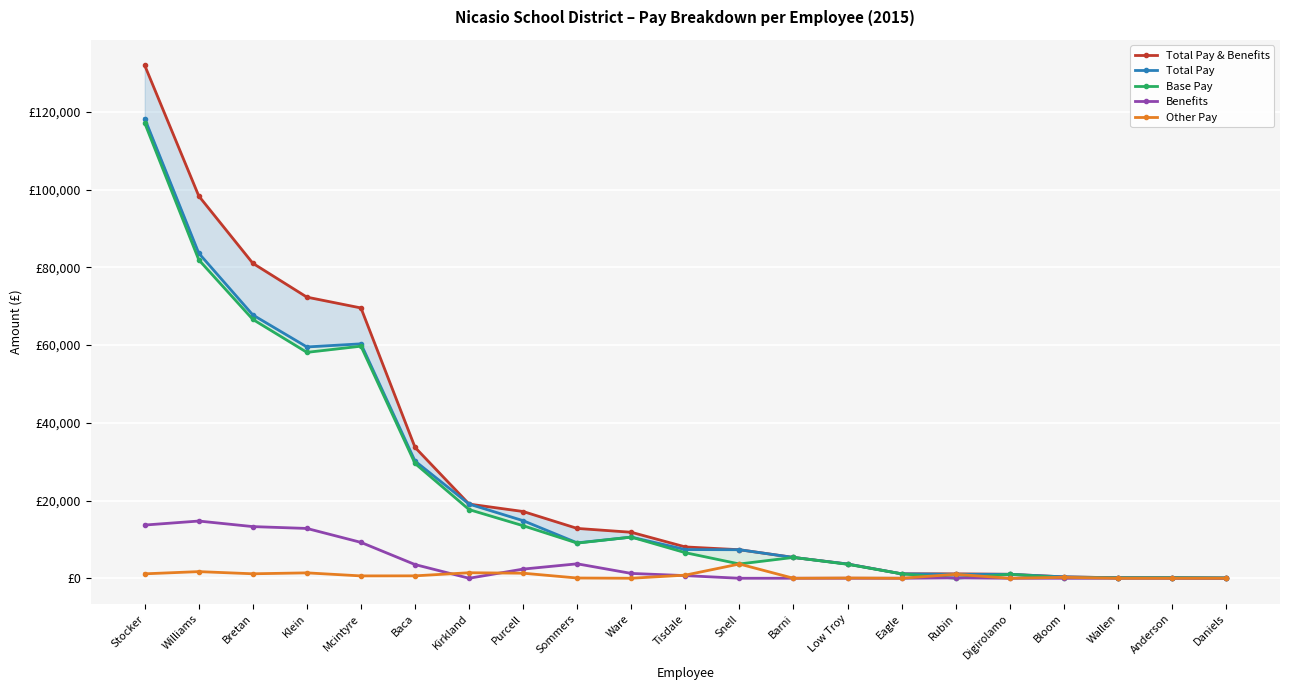

What is the highest value of the Other Pay series?

3666.1